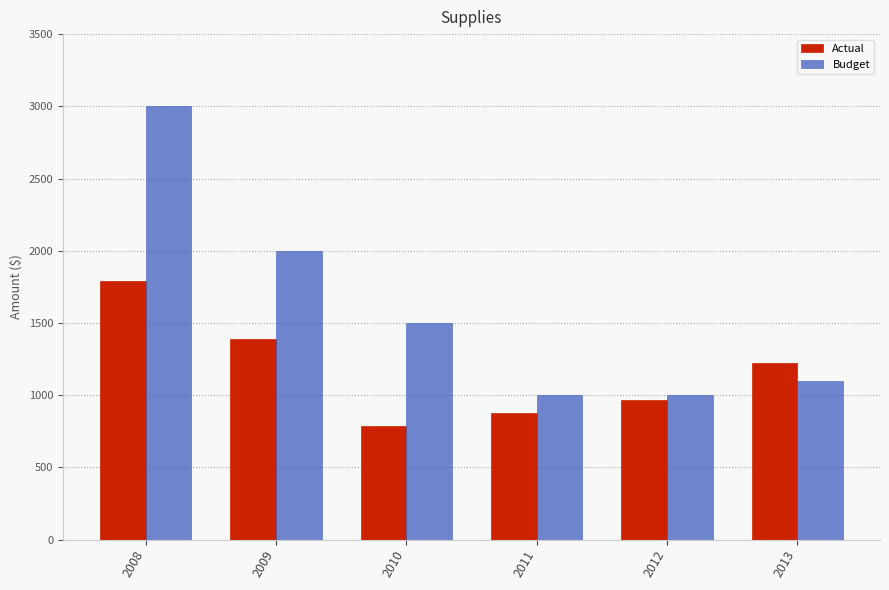

What is the approximate value of Budget at 2010?

1500.0